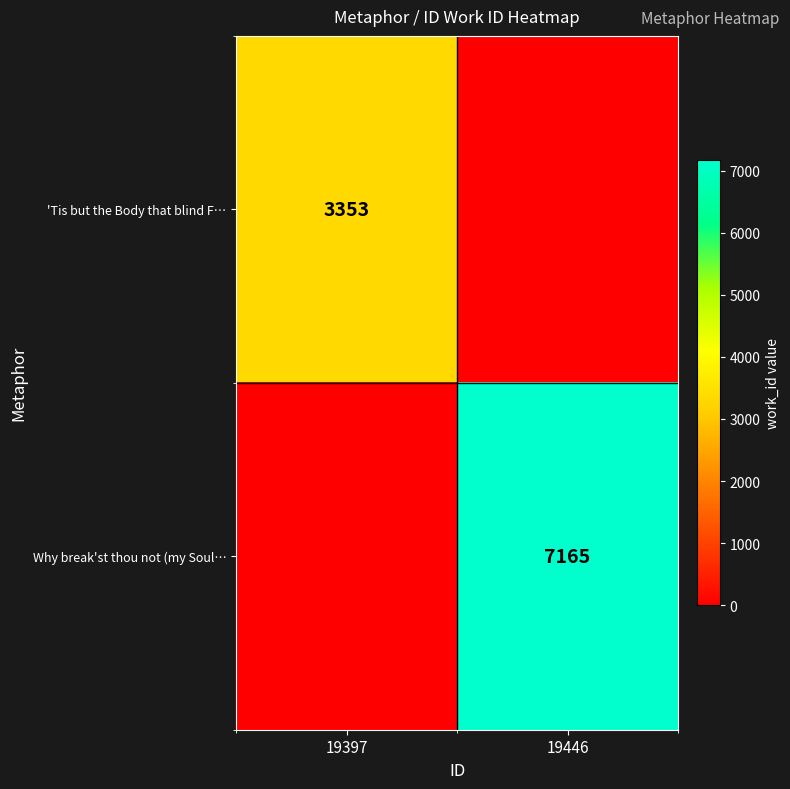

The 'Tis but the Body that blind F… series shows 1453 at 19397. True or false?

False